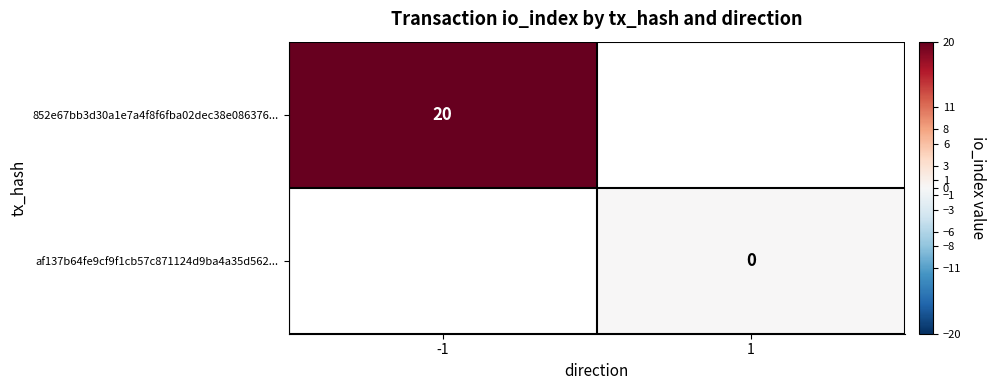

The 852e67bb3d30a1e7a4f8f6fba02dec38e086376... series shows 20 at -1. True or false?

True